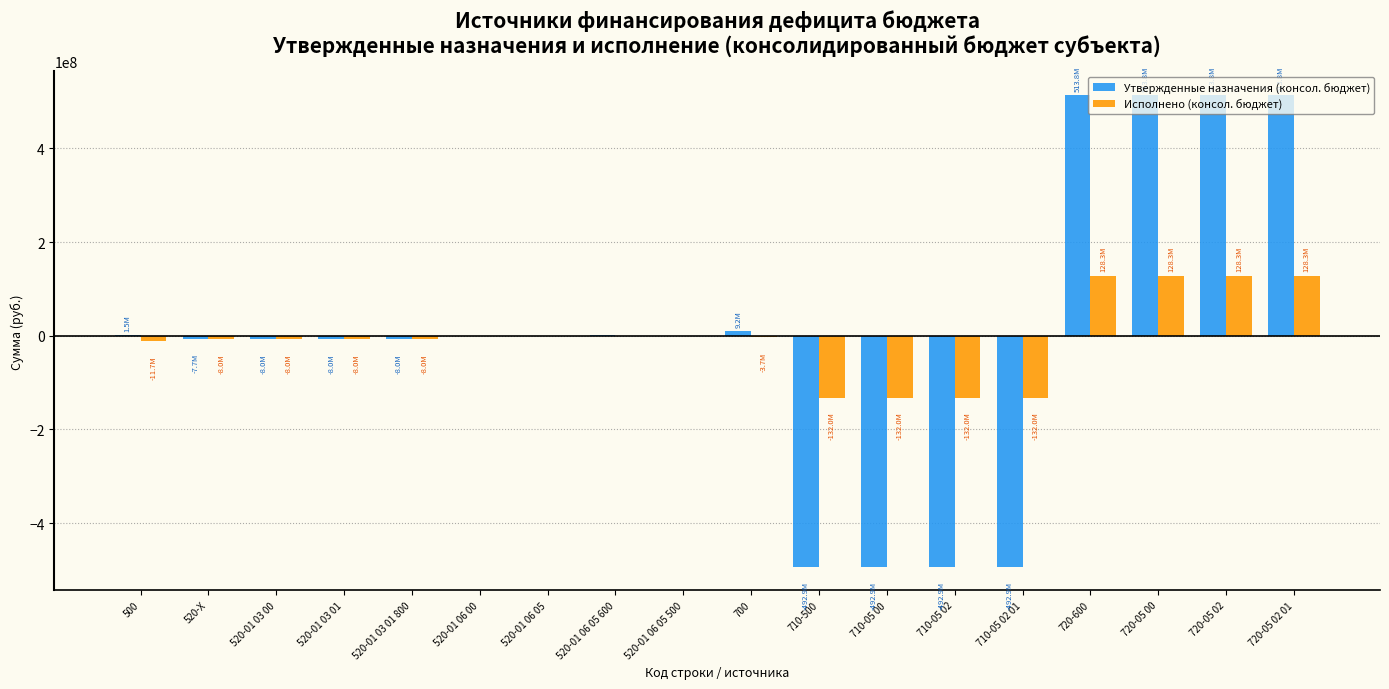

The value of Исполнено (консол. бюджет) at 720-05 02 01 is 53669149.2. True or false?

False